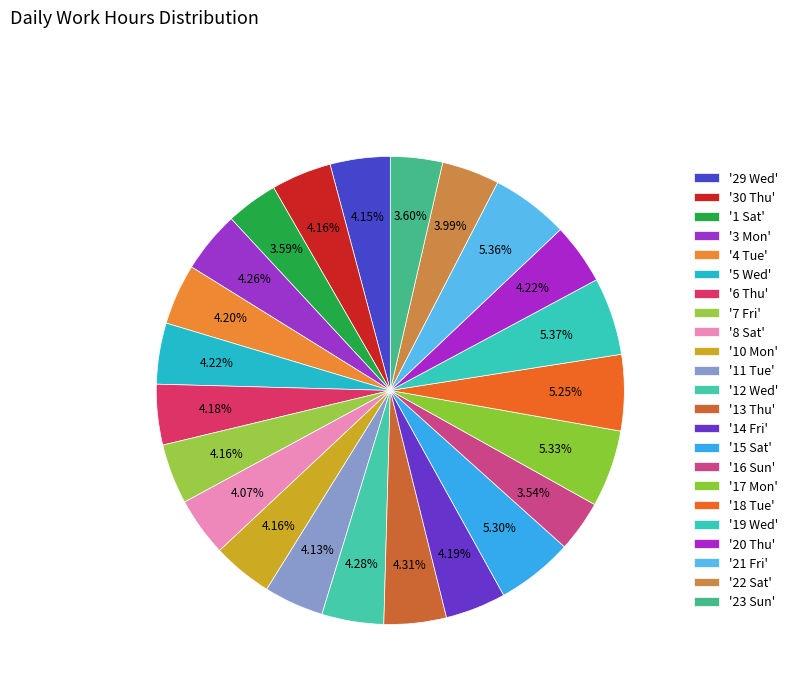

Count the number of slices in the pie.

23